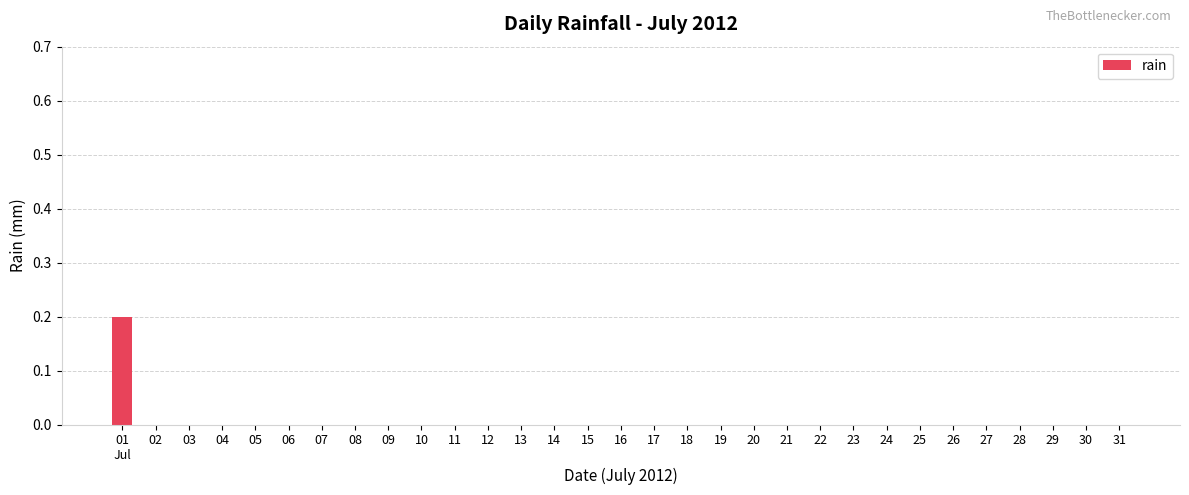

What is the maximum value shown in the chart?

0.2